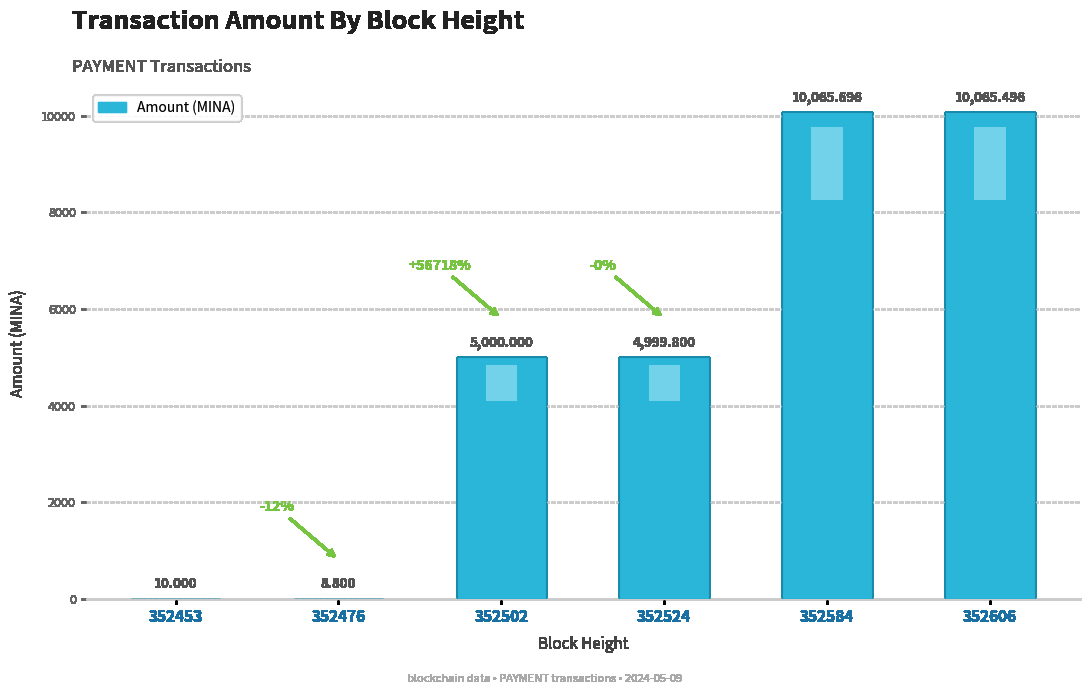

Reading left to right, what are all the values shown in this chart?

352453=10.0	352476=8.8	352502=5000.0	352524=4999.8	352584=10065.7	352606=10065.5